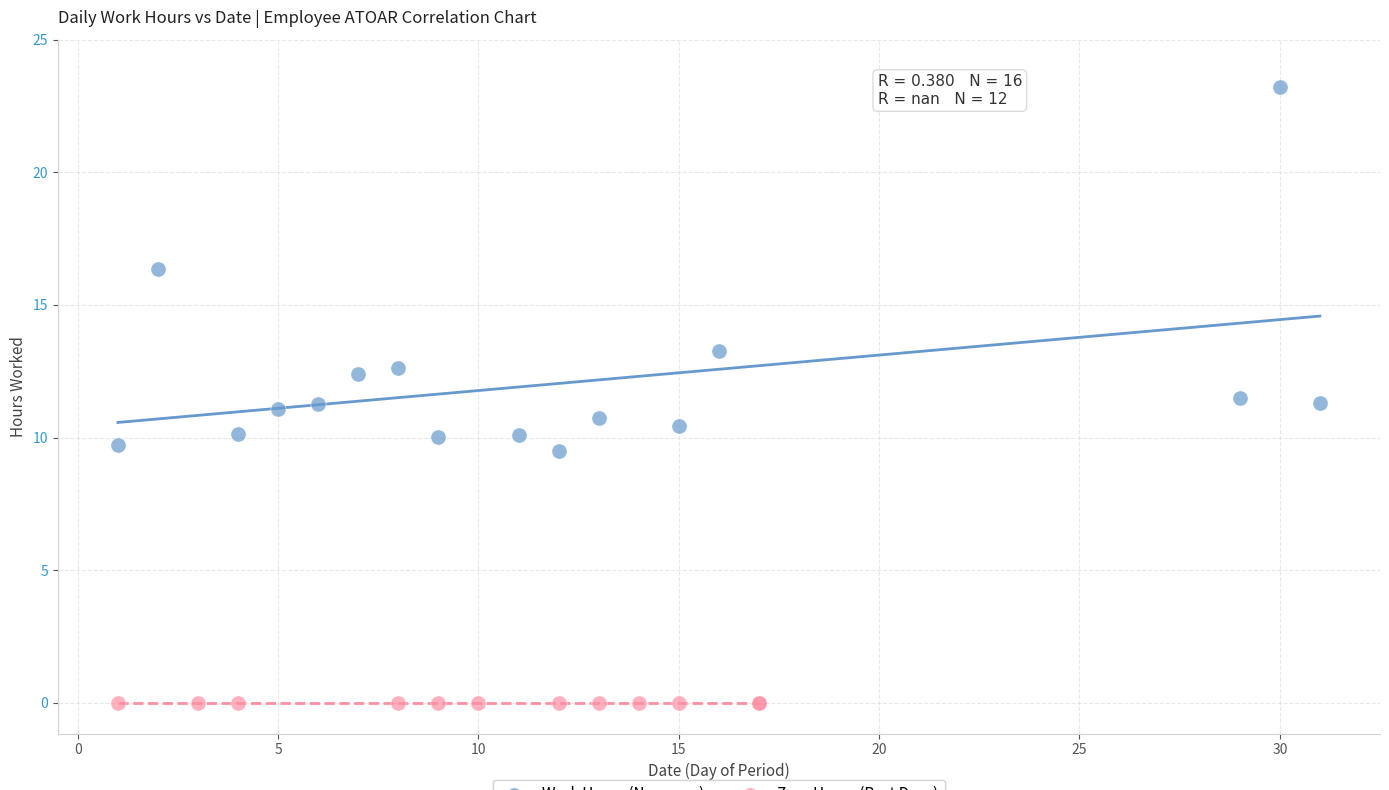

Which series contains the lowest Y value?

Zero Hours (Rest Days)